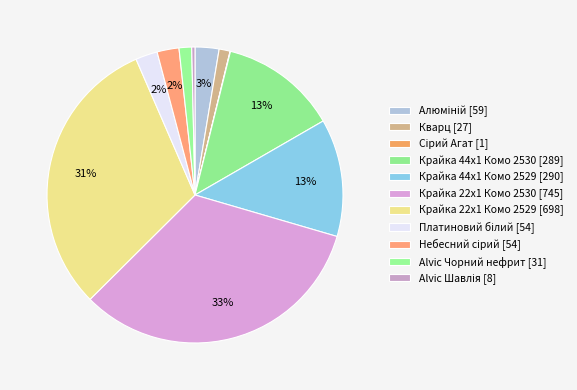

Rank the categories by value from highest to lowest.

Крайка 22x1 Комо 2530 [745], Крайка 22x1 Комо 2529 [698], Крайка 44x1 Комо 2529 [290], Крайка 44x1 Комо 2530 [289], Алюміній [59], Платиновий білий [54], Небесний сірий [54], Alvic Чорний нефрит [31], Кварц [27], Alvic Шавлія [8], Сірий Агат [1]